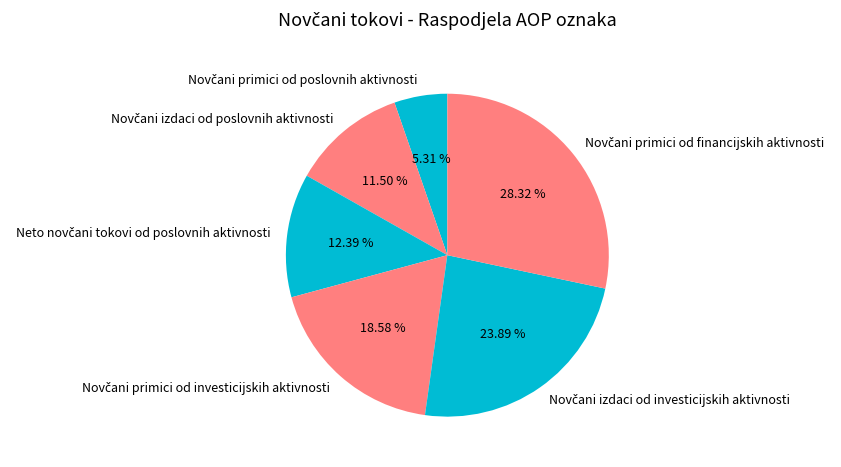

How many segments does this pie chart have?

6